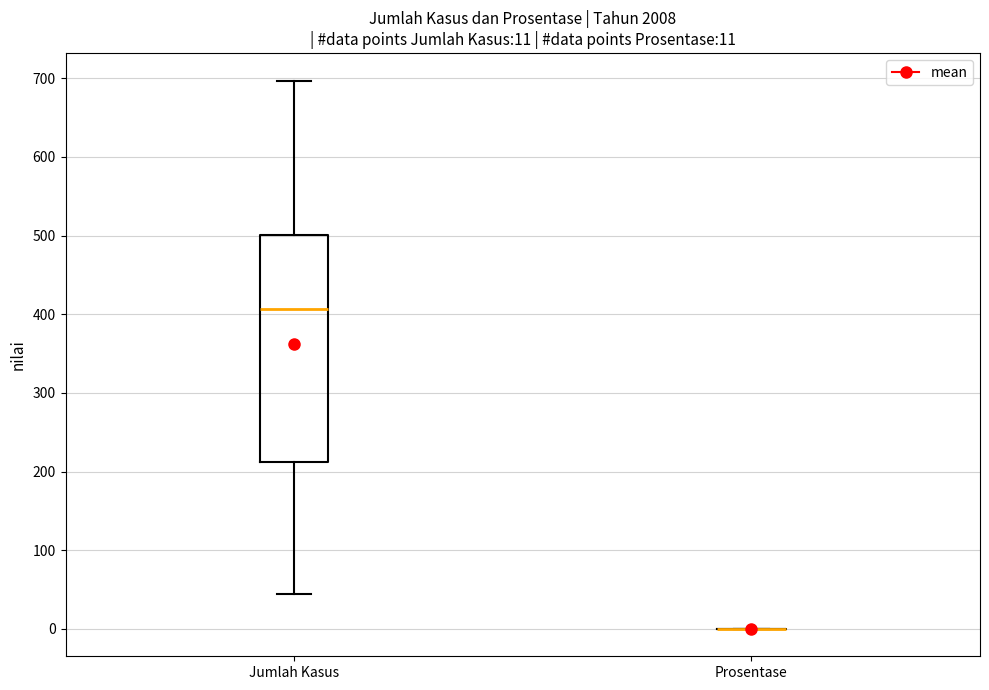

Which box is the tallest, from its lower edge to its upper edge?

Jumlah Kasus